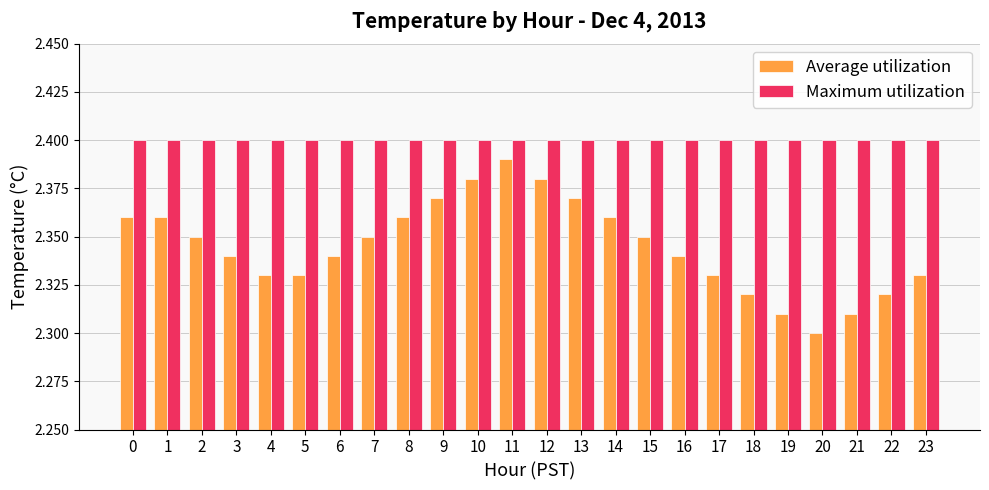

At which category does the chart reach its minimum across all series?

20